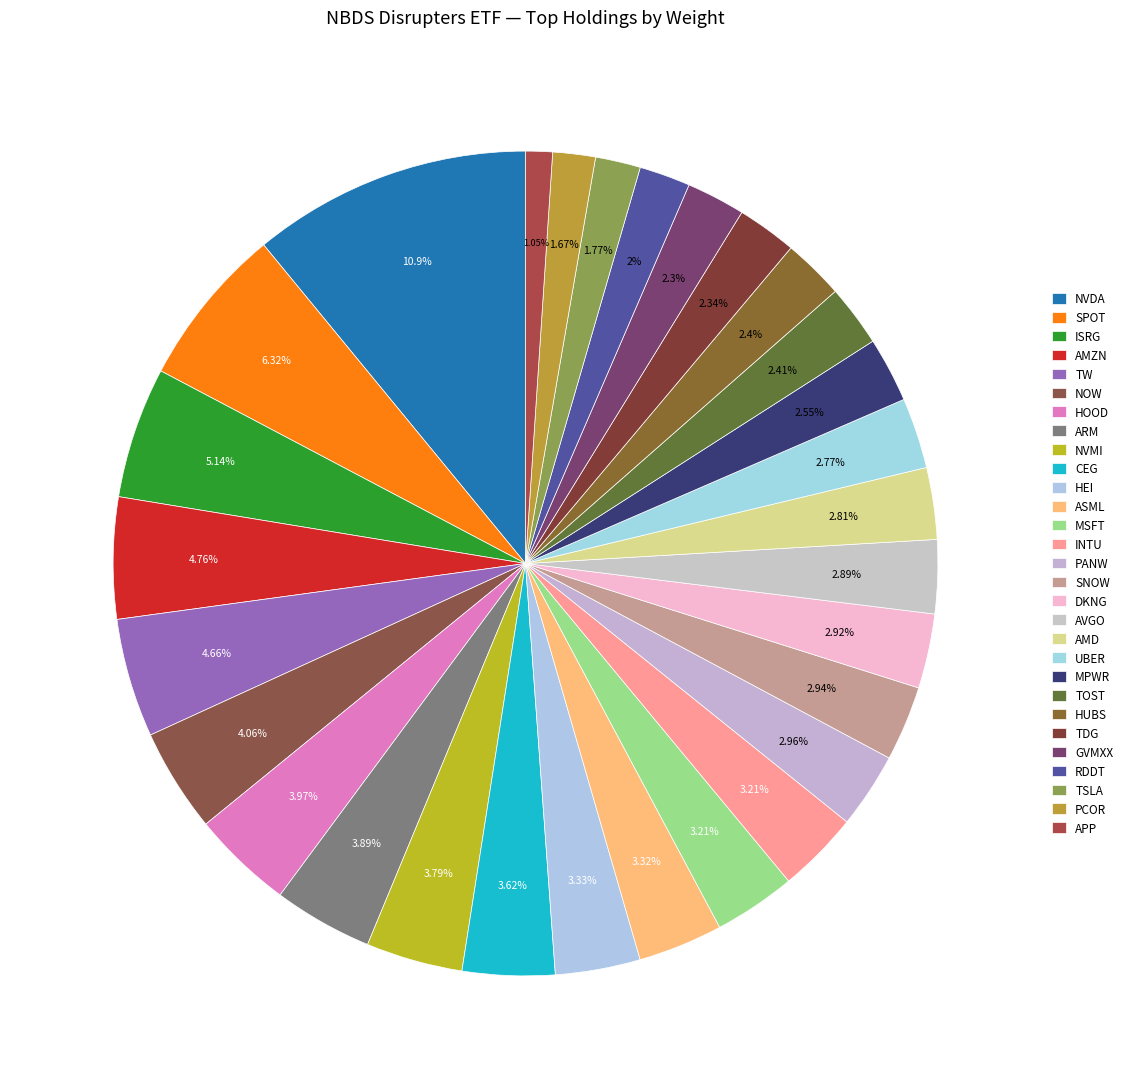

Count the number of slices in the pie.

29